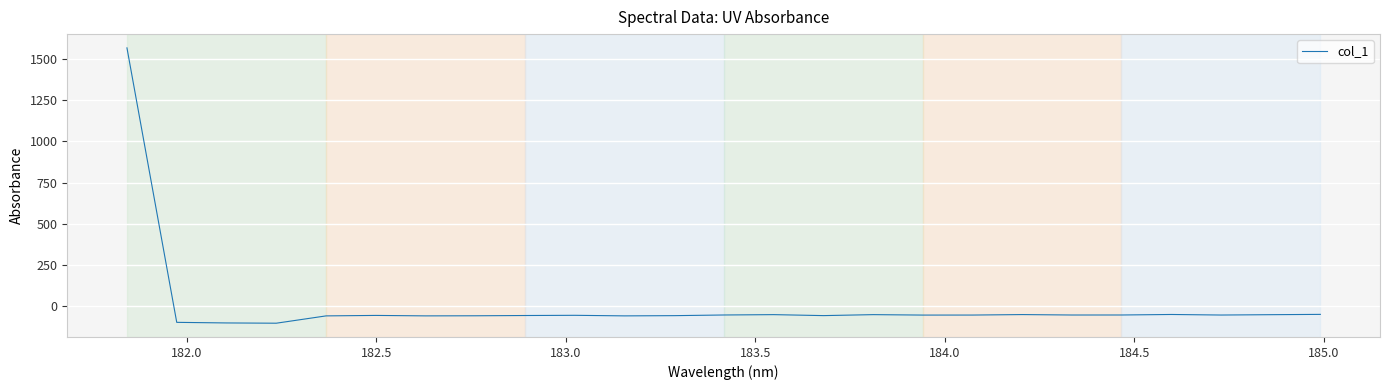

What is the smallest value displayed?

-104.2